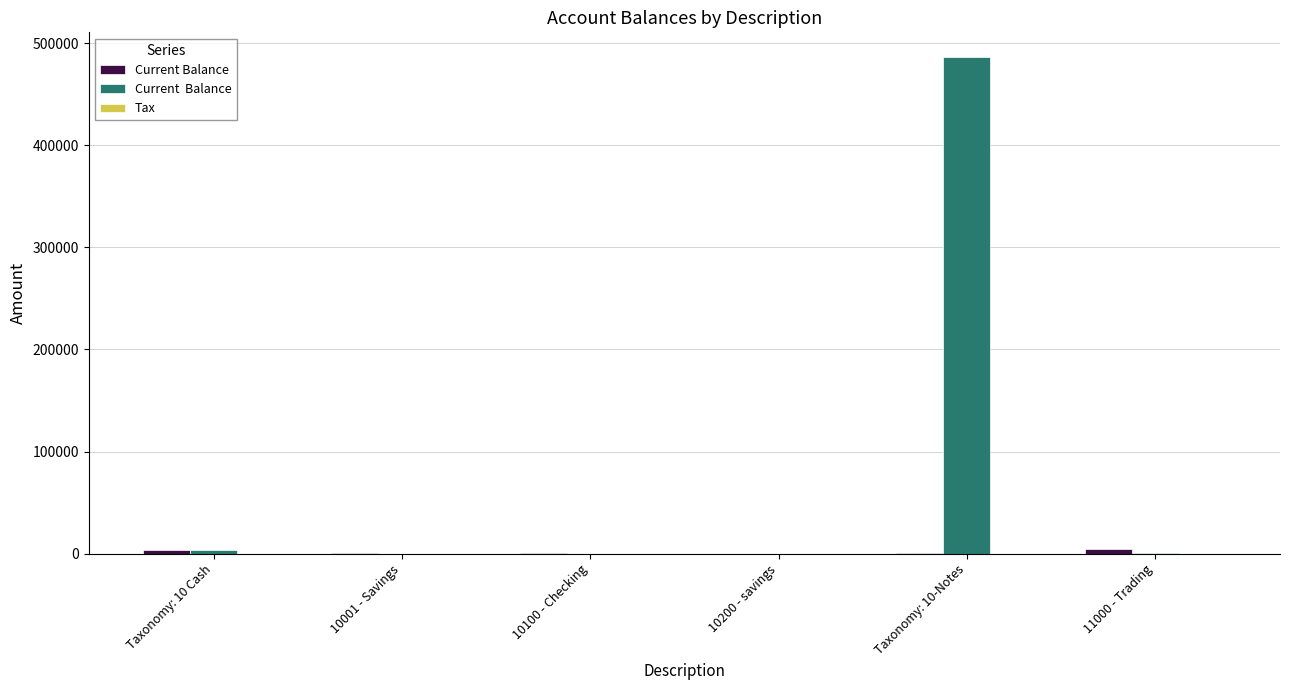

Count the number of categories in the chart.

6